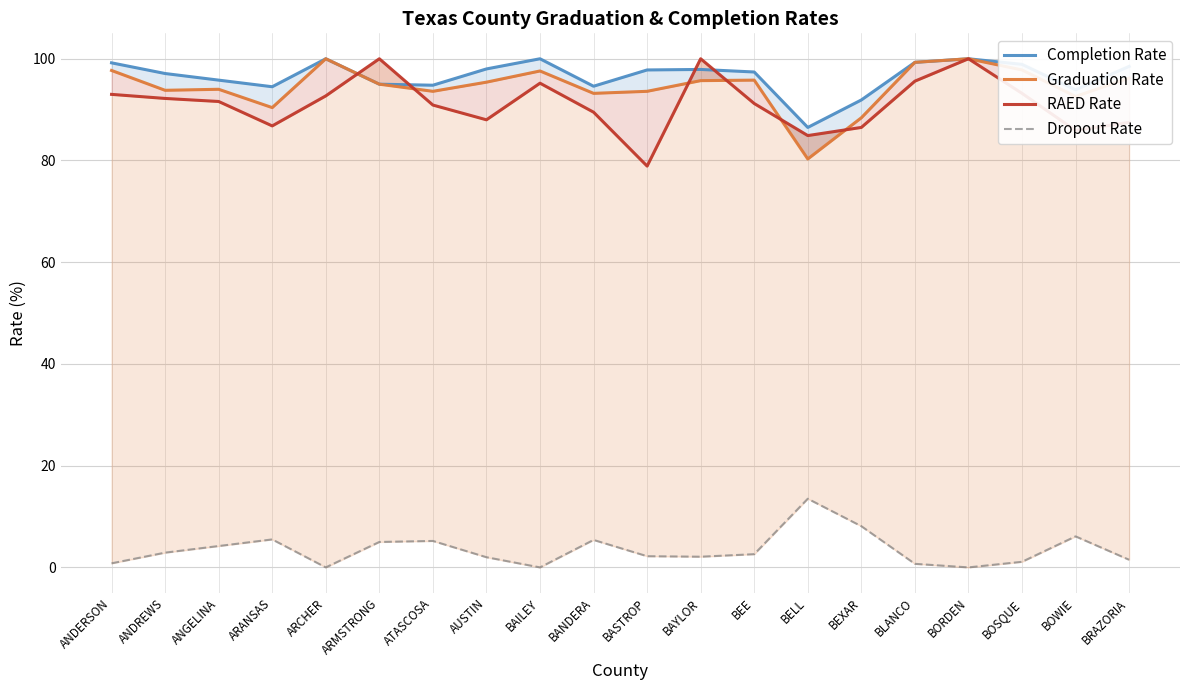

What is the value of the Graduation Rate point at the 20th from the left?

96.2